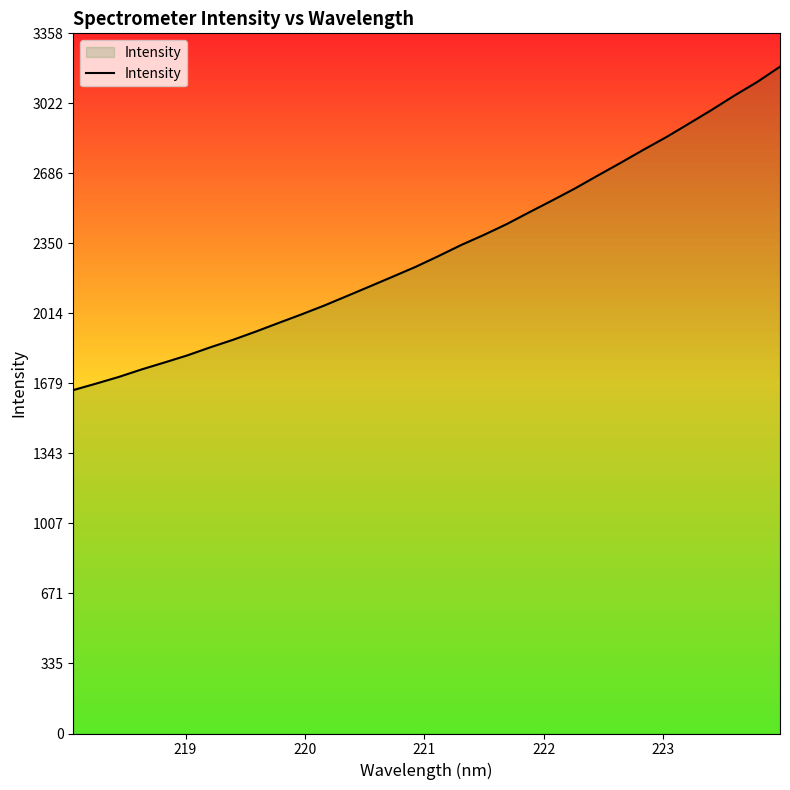

What is the greatest value displayed?

3198.2